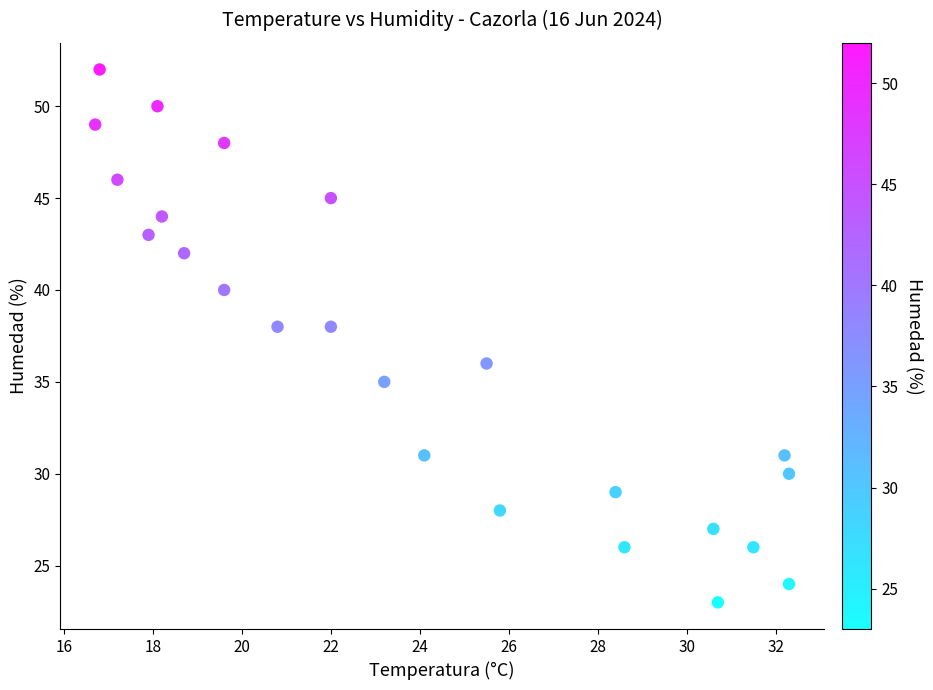

What is the range of Y values (max minus min)?

29